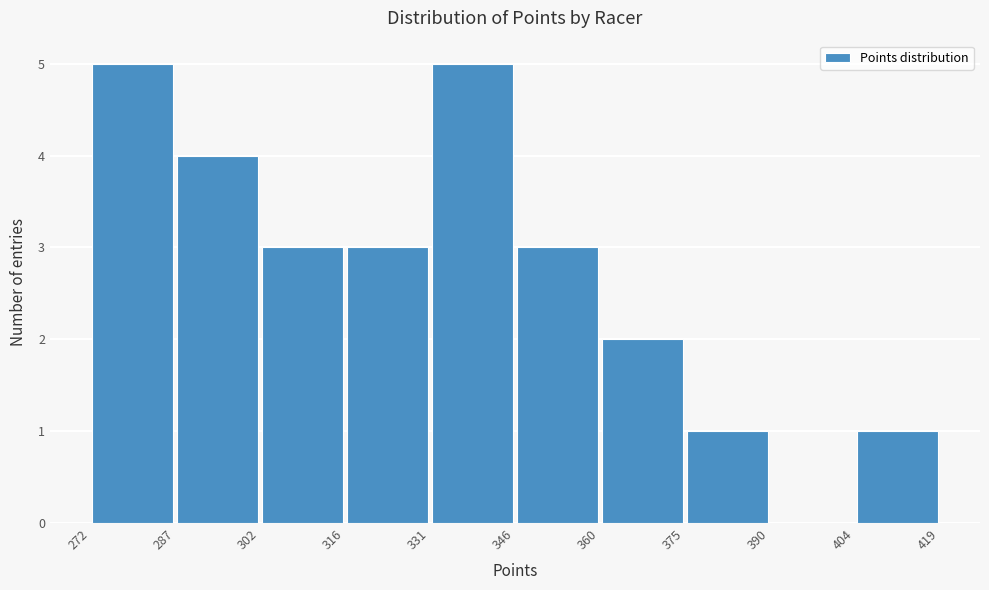

What is the height of the bar covering 346 to 360 on the x-axis? The values are not printed on the chart, so give them approximately, as read against the axis.

3